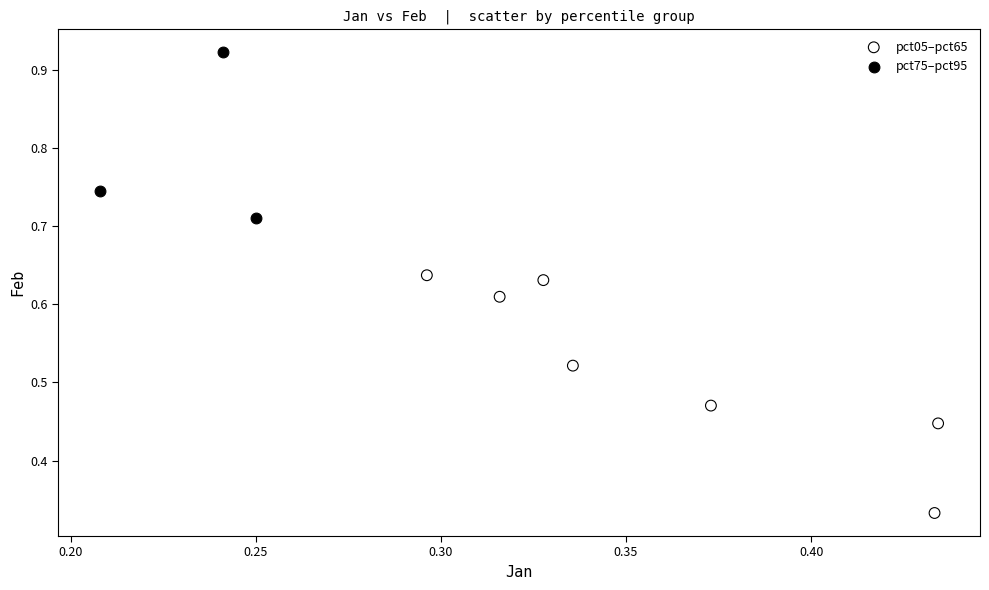

Which series contains the lowest Y value?

pct05–pct65